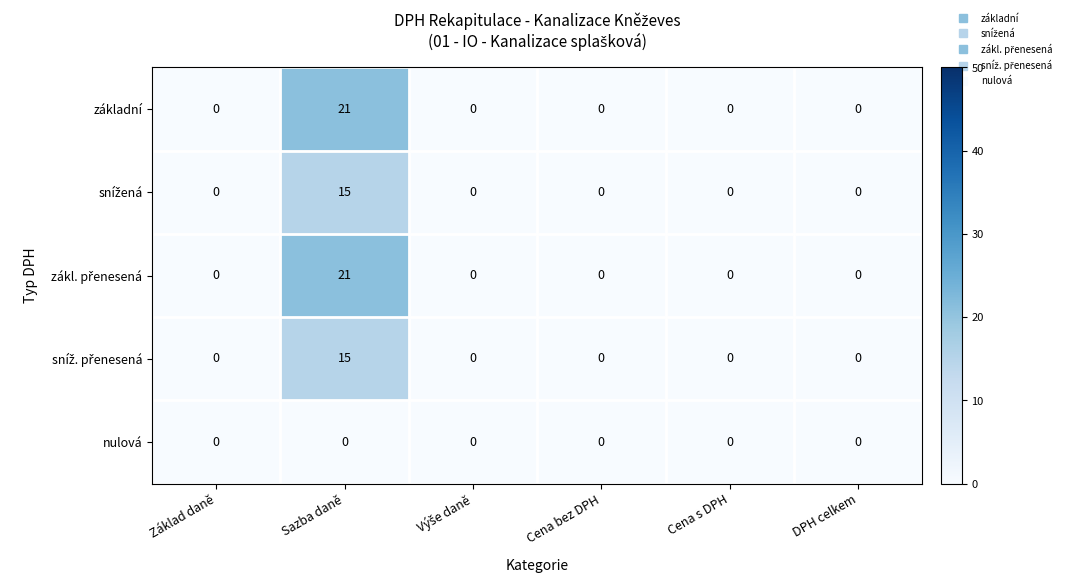

At which label does základní reach its peak?

Sazba daně